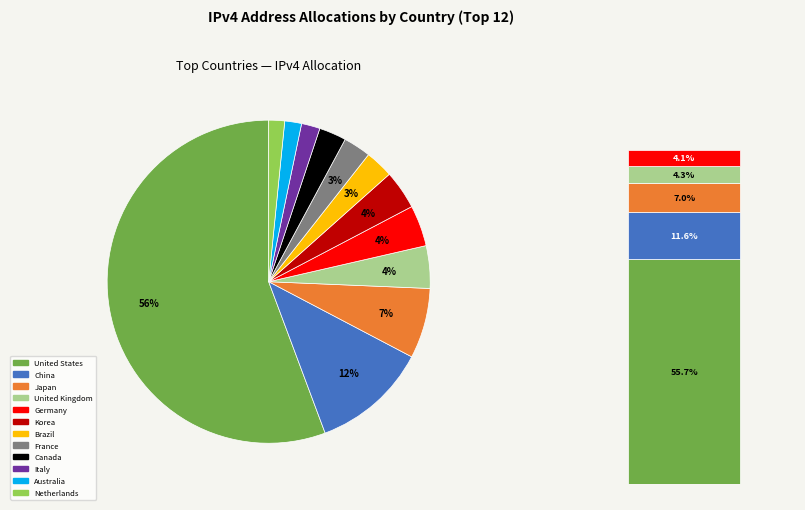

To the nearest percent, what portion does Brazil represent?

3%